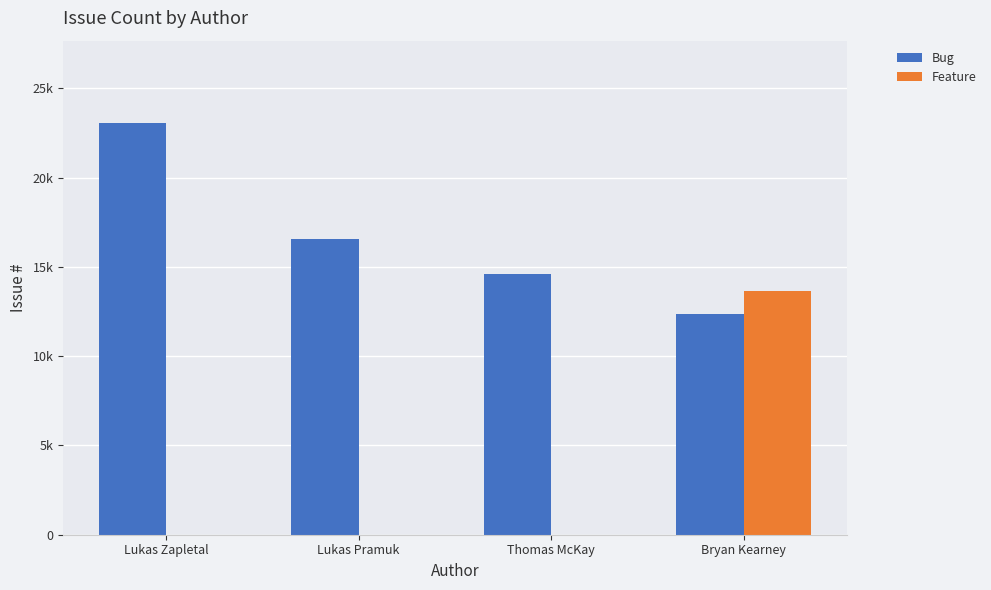

What are all the series names shown in the legend?

Bug, Feature